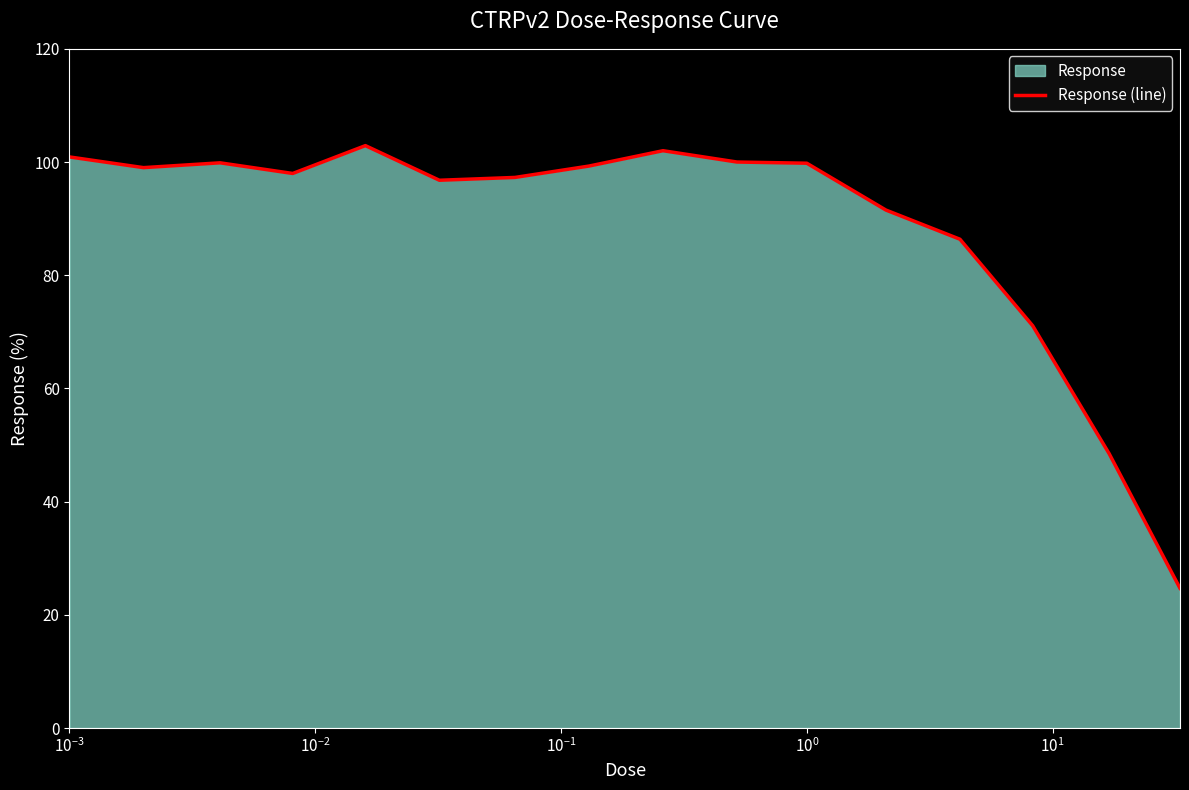

What is the smallest value displayed?

24.7